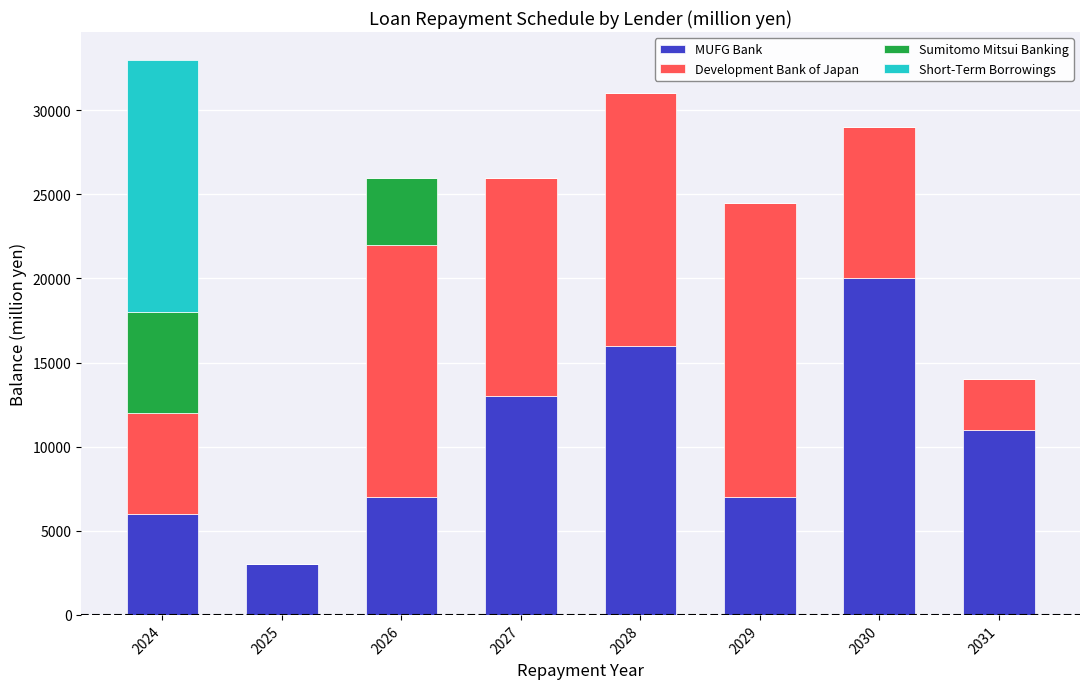

What is the highest value of the MUFG Bank series?

20000